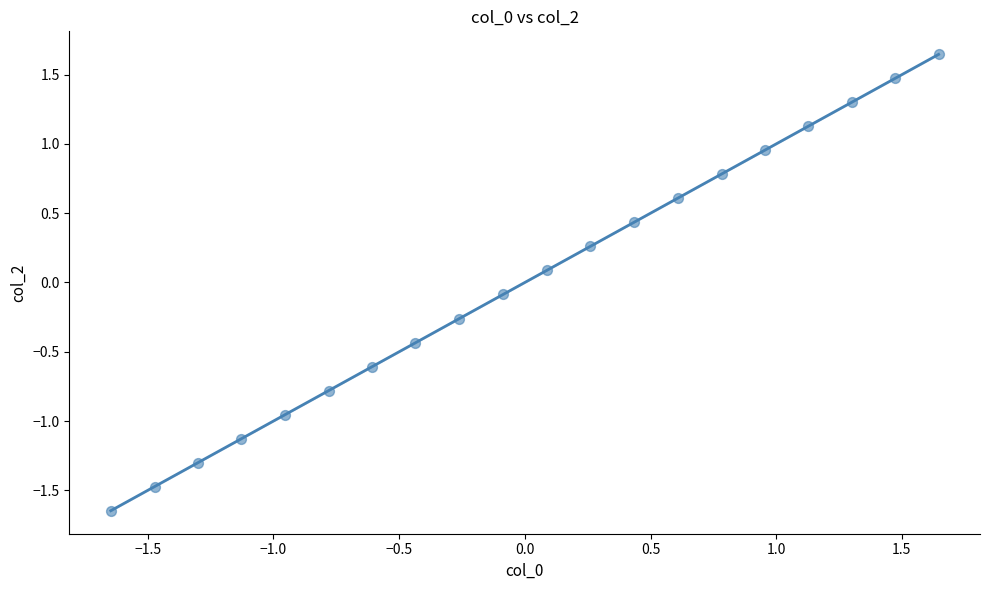

What is the range of Y values (max minus min)?

3.3